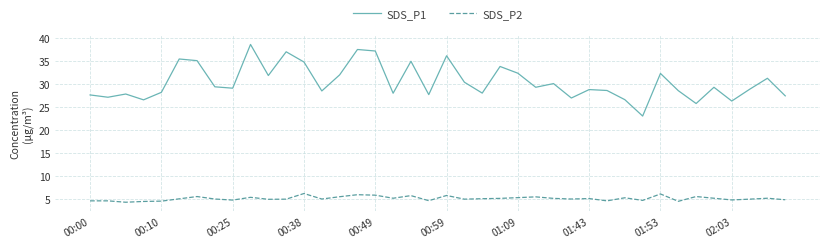

What is the greatest value displayed?

38.7